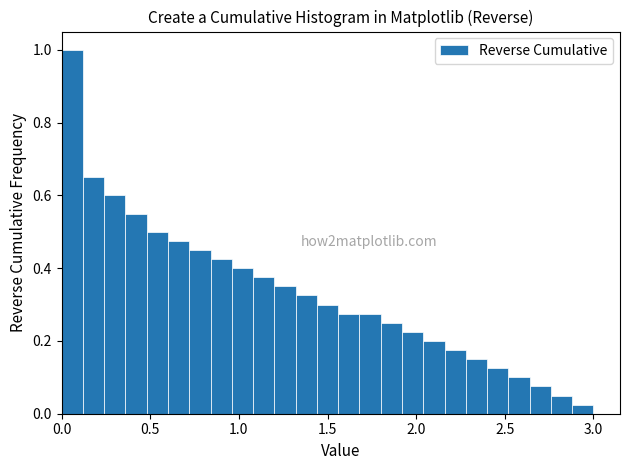

Around what value on the x-axis is the tallest bar? Give the approximate position of its centre, as read against the axis.

0.05